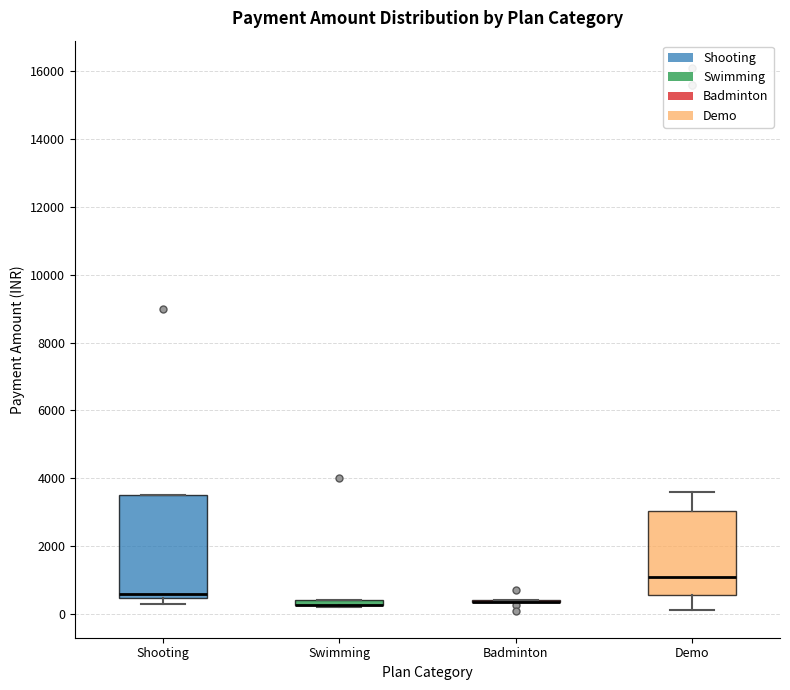

Comparing the boxes themselves (not the whiskers), which one is the tallest?

Shooting